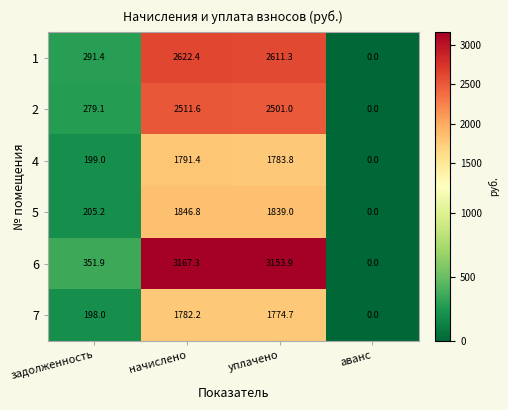

Rank the series by their maximum value, from highest to lowest.

6, 1, 2, 5, 4, 7